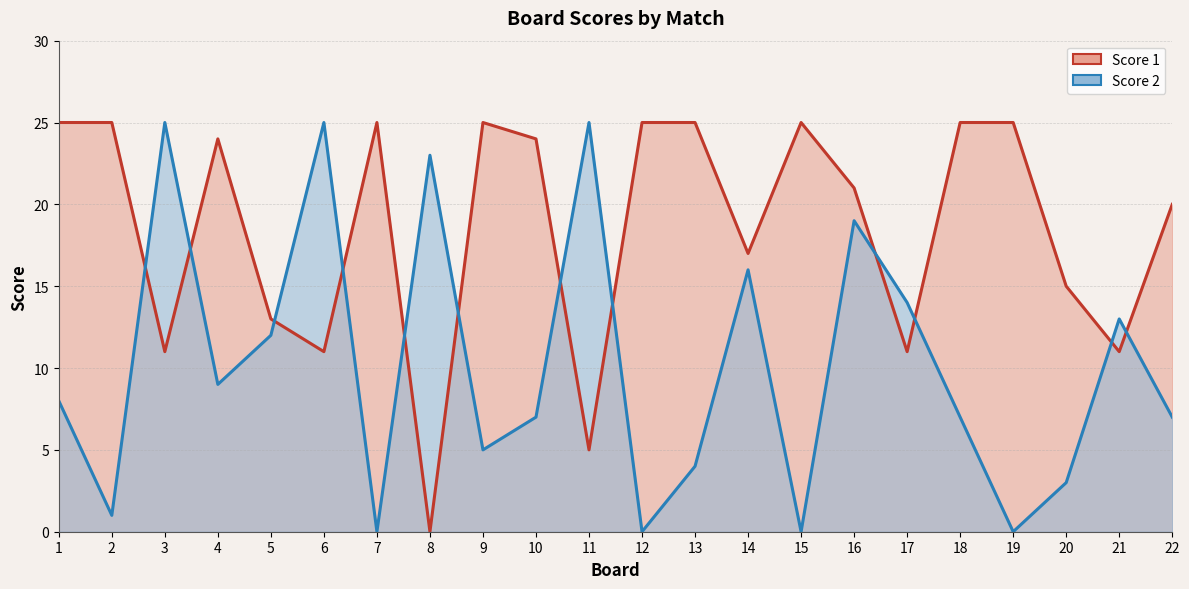

Which category has the lowest value across all series?

8